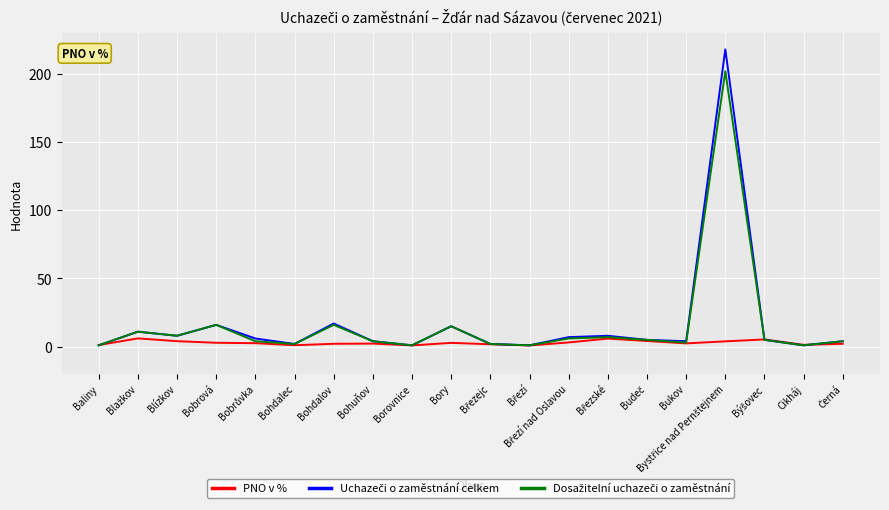

What is the maximum value shown in the chart?

218.0